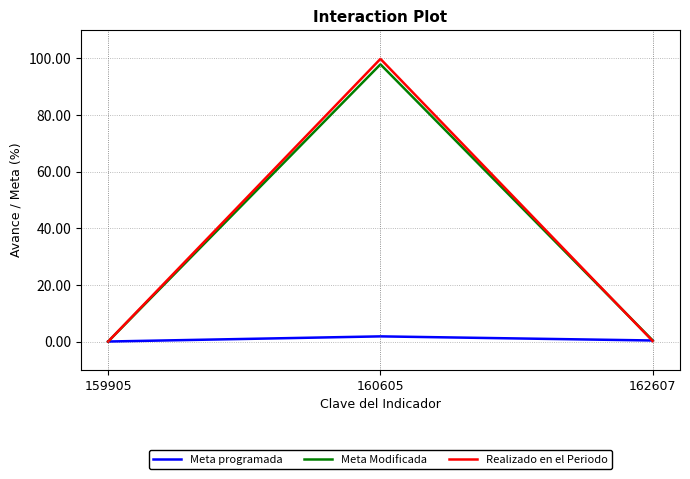

Which series has the largest range (max minus min)?

Realizado en el Periodo